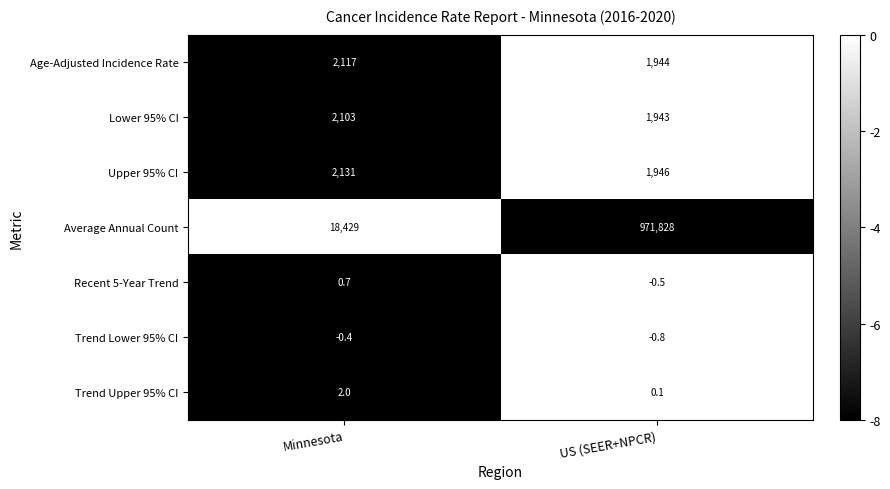

List the series in order of their peak value, highest first.

Average Annual Count, Upper 95% CI, Age-Adjusted Incidence Rate, Lower 95% CI, Trend Upper 95% CI, Recent 5-Year Trend, Trend Lower 95% CI